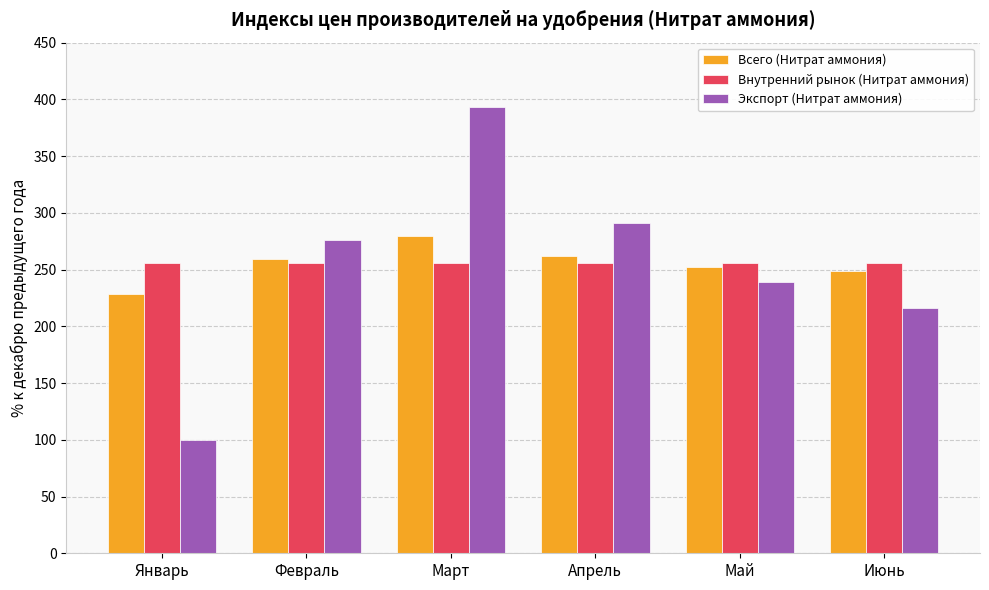

Between Май and Июнь, which series saw the biggest shift?

Экспорт (Нитрат аммония)